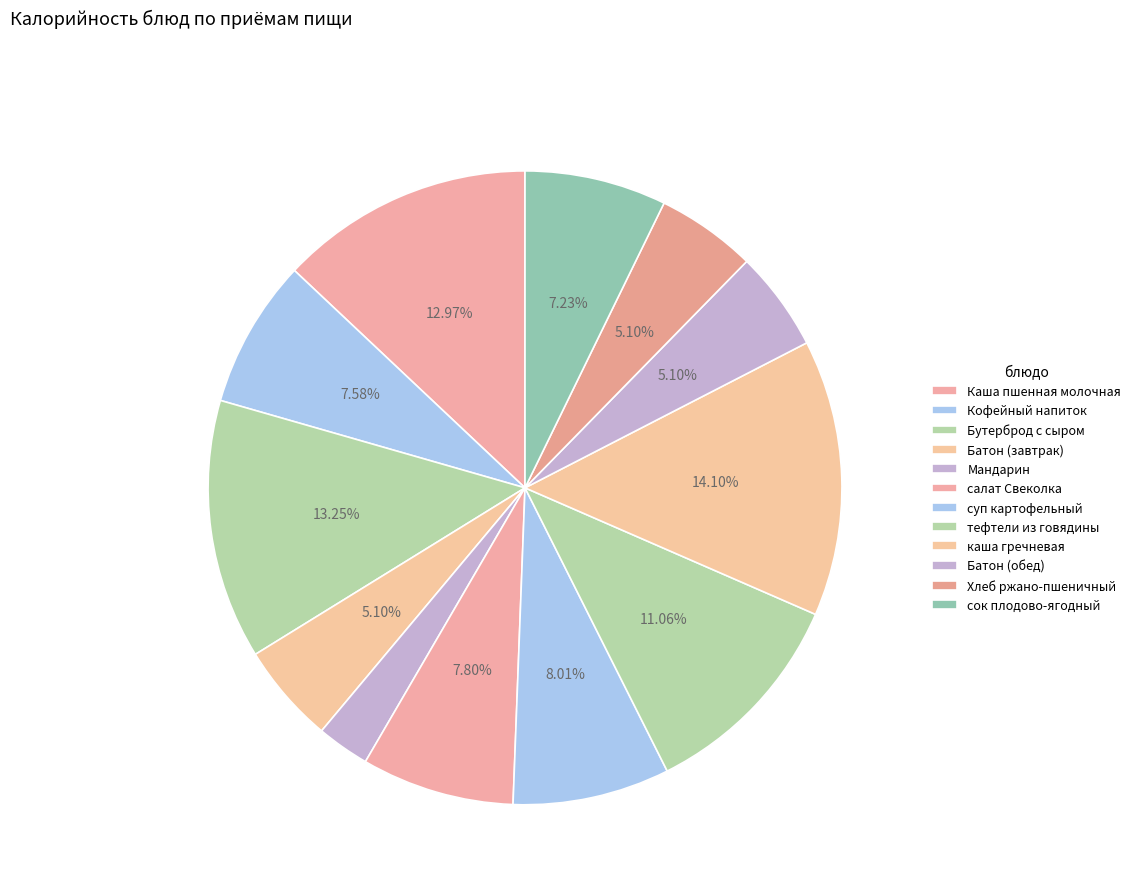

Count the number of slices in the pie.

12